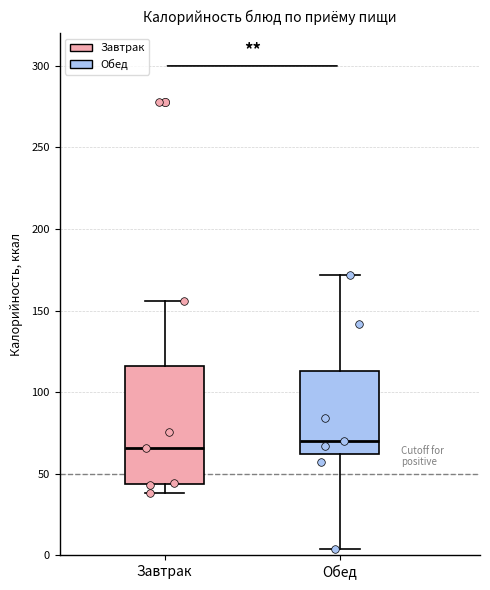

Reading left to right, transcribe this box plot: for each box, give where its median line is, the range the box spans, and where its two whiskers end, as read against the y-axis. The values are not printed on the chart, so give them approximately, as read against the axis.

Завтрак: median 65, box 45 to 115, whiskers 40 to 155
Обед: median 70, box 60 to 115, whiskers 5 to 170